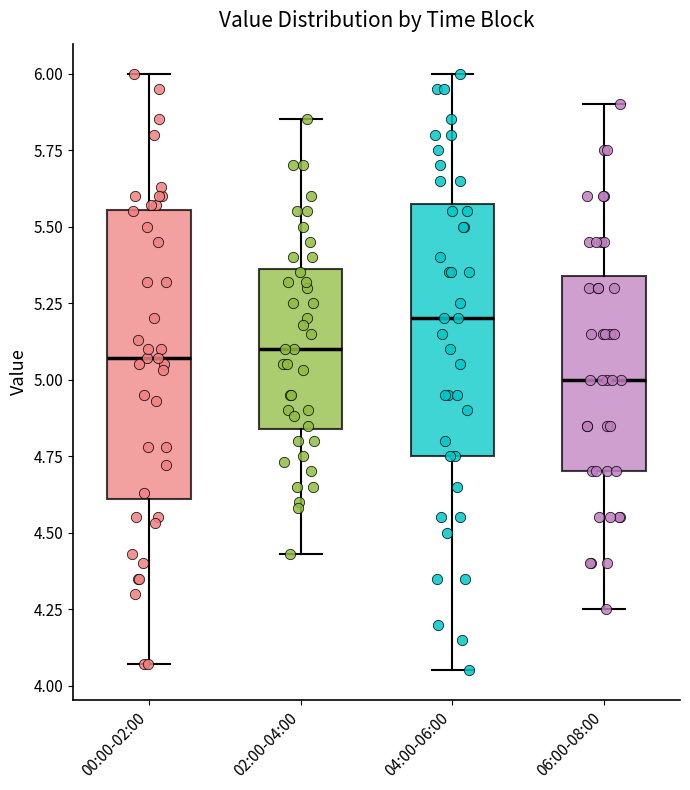

Comparing the boxes themselves (not the whiskers), which one is the tallest?

00:00-02:00